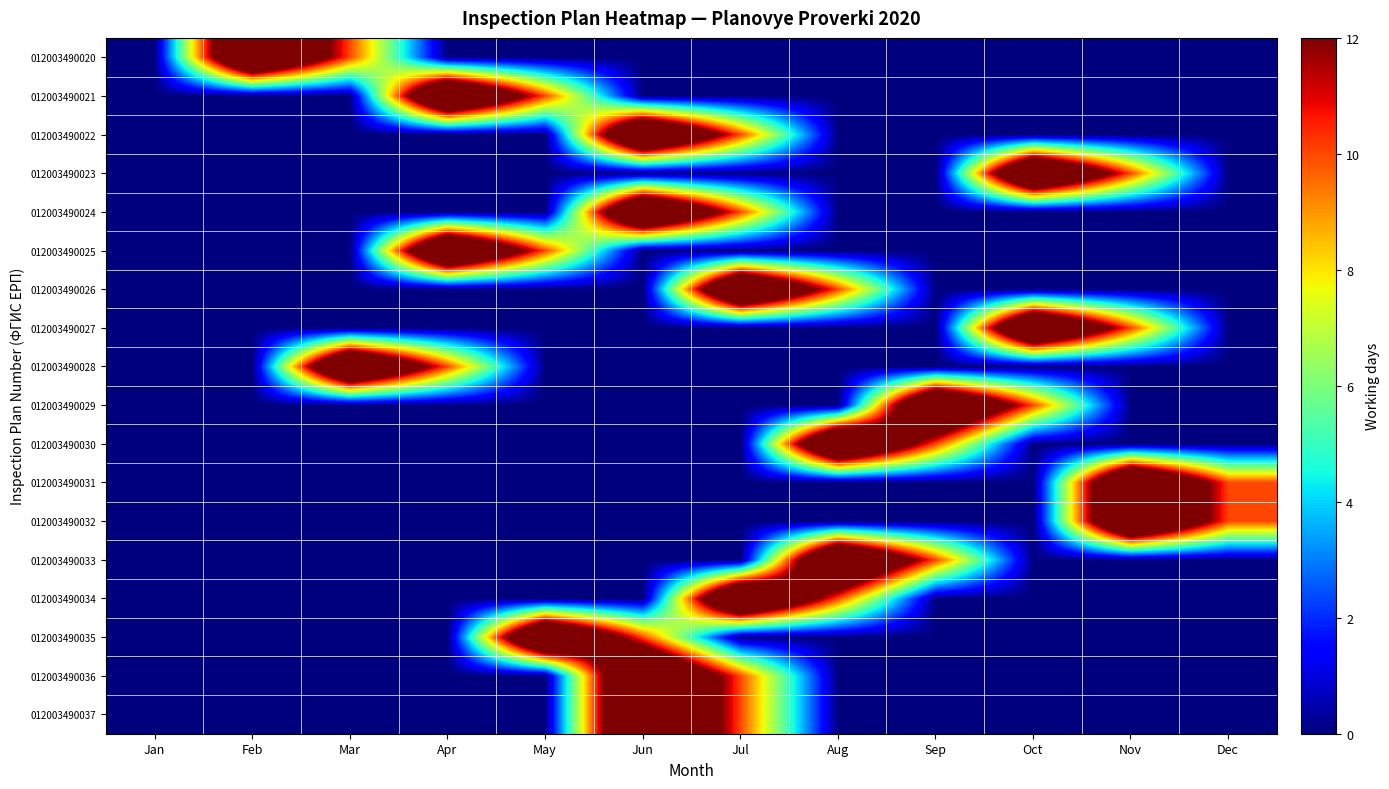

Reading left to right, what are all the values shown in this chart?

012003490020: Jan=0	Feb=20	Mar=10	Apr=0	May=0	Jun=0	Jul=0	Aug=0	Sep=0	Oct=0	Nov=0	Dec=0
012003490021: Jan=0	Feb=0	Mar=0	Apr=20	May=10	Jun=0	Jul=0	Aug=0	Sep=0	Oct=0	Nov=0	Dec=0
012003490022: Jan=0	Feb=0	Mar=0	Apr=0	May=0	Jun=20	Jul=10	Aug=0	Sep=0	Oct=0	Nov=0	Dec=0
012003490023: Jan=0	Feb=0	Mar=0	Apr=0	May=0	Jun=0	Jul=0	Aug=0	Sep=0	Oct=20	Nov=10	Dec=0
012003490024: Jan=0	Feb=0	Mar=0	Apr=0	May=0	Jun=20	Jul=10	Aug=0	Sep=0	Oct=0	Nov=0	Dec=0
012003490025: Jan=0	Feb=0	Mar=0	Apr=20	May=10	Jun=0	Jul=0	Aug=0	Sep=0	Oct=0	Nov=0	Dec=0
012003490026: Jan=0	Feb=0	Mar=0	Apr=0	May=0	Jun=0	Jul=20	Aug=10	Sep=0	Oct=0	Nov=0	Dec=0
012003490027: Jan=0	Feb=0	Mar=0	Apr=0	May=0	Jun=0	Jul=0	Aug=0	Sep=0	Oct=20	Nov=10	Dec=0
012003490028: Jan=0	Feb=0	Mar=20	Apr=10	May=0	Jun=0	Jul=0	Aug=0	Sep=0	Oct=0	Nov=0	Dec=0
012003490029: Jan=0	Feb=0	Mar=0	Apr=0	May=0	Jun=0	Jul=0	Aug=0	Sep=20	Oct=10	Nov=0	Dec=0
012003490030: Jan=0	Feb=0	Mar=0	Apr=0	May=0	Jun=0	Jul=0	Aug=20	Sep=10	Oct=0	Nov=0	Dec=0
012003490031: Jan=0	Feb=0	Mar=0	Apr=0	May=0	Jun=0	Jul=0	Aug=0	Sep=0	Oct=0	Nov=20	Dec=10
012003490032: Jan=0	Feb=0	Mar=0	Apr=0	May=0	Jun=0	Jul=0	Aug=0	Sep=0	Oct=0	Nov=20	Dec=10
012003490033: Jan=0	Feb=0	Mar=0	Apr=0	May=0	Jun=0	Jul=0	Aug=20	Sep=10	Oct=0	Nov=0	Dec=0
012003490034: Jan=0	Feb=0	Mar=0	Apr=0	May=0	Jun=0	Jul=20	Aug=10	Sep=0	Oct=0	Nov=0	Dec=0
012003490035: Jan=0	Feb=0	Mar=0	Apr=0	May=20	Jun=10	Jul=0	Aug=0	Sep=0	Oct=0	Nov=0	Dec=0
012003490036: Jan=0	Feb=0	Mar=0	Apr=0	May=0	Jun=20	Jul=10	Aug=0	Sep=0	Oct=0	Nov=0	Dec=0
012003490037: Jan=0	Feb=0	Mar=0	Apr=0	May=0	Jun=20	Jul=10	Aug=0	Sep=0	Oct=0	Nov=0	Dec=0